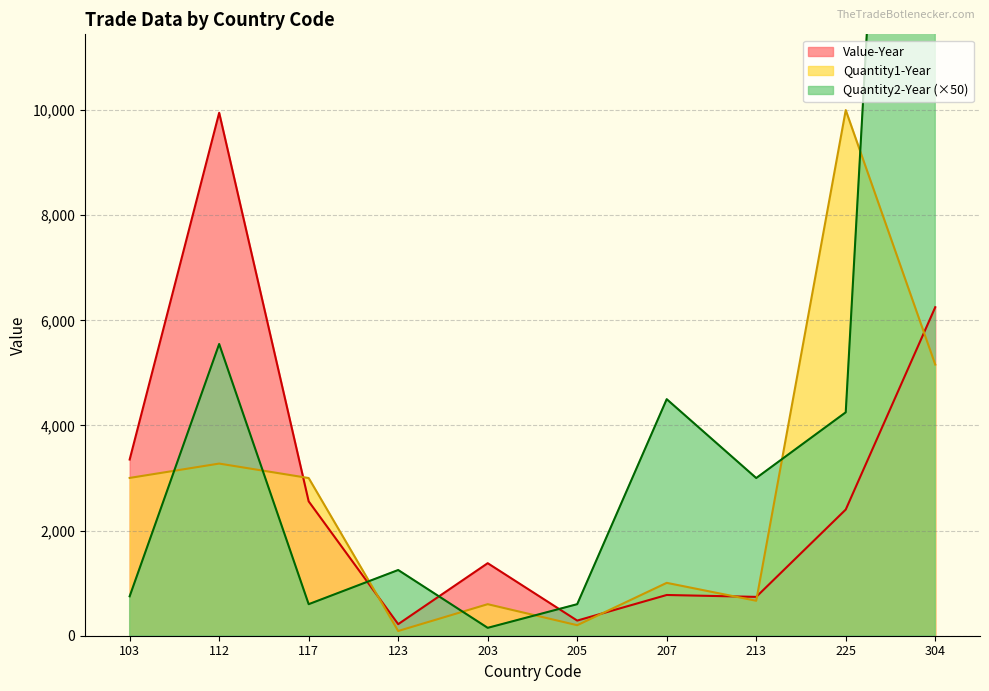

List the series in order of their peak value, highest first.

Quantity2-Year, Quantity1-Year, Value-Year